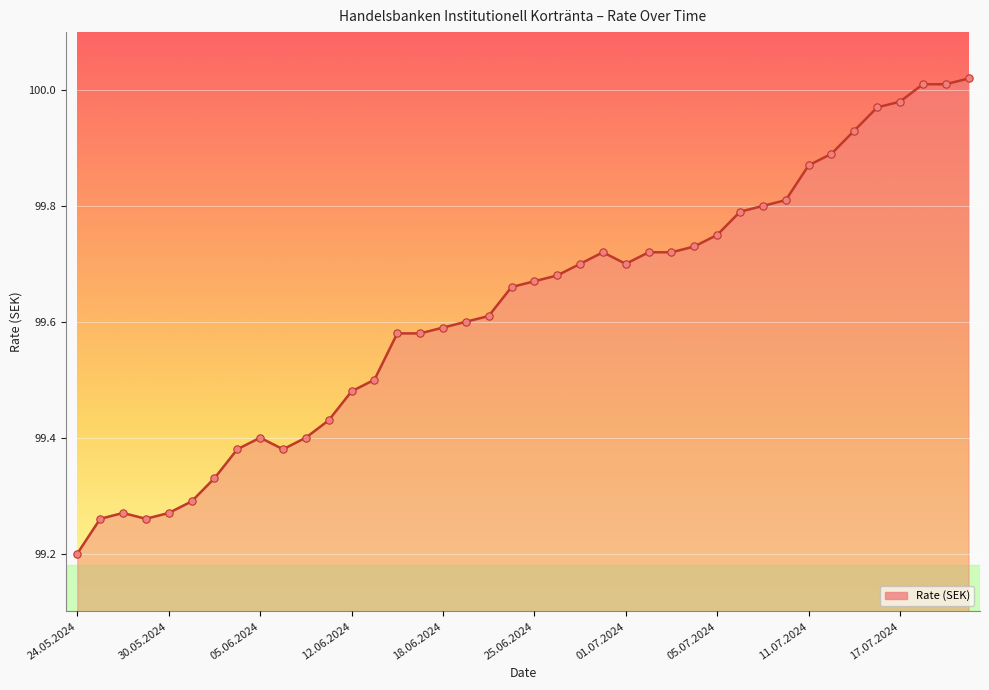

What is the minimum value shown in the chart?

99.2